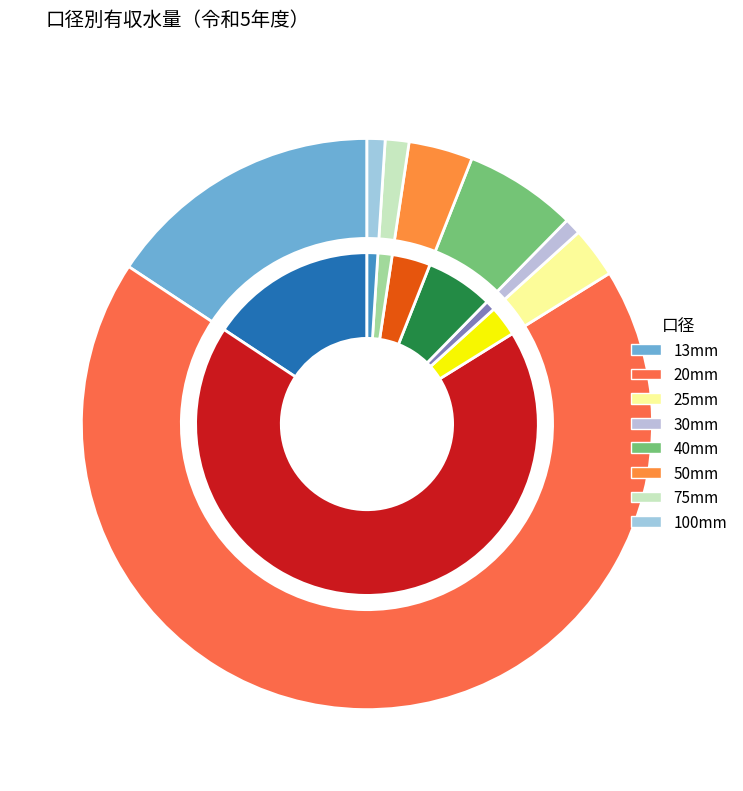

Which series has the largest range (max minus min)?

20mm